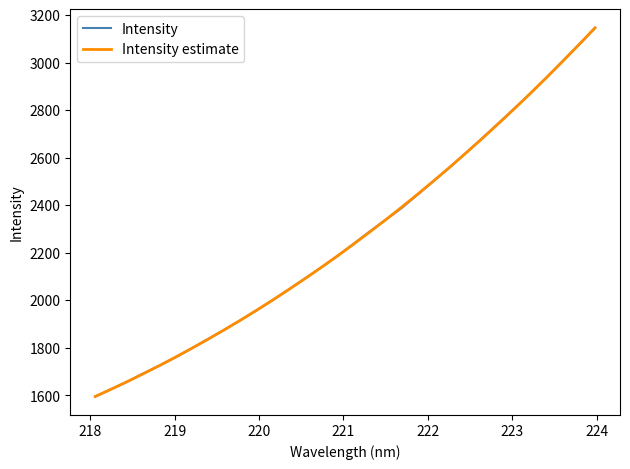

What is the highest value of the Intensity estimate series?

3146.1